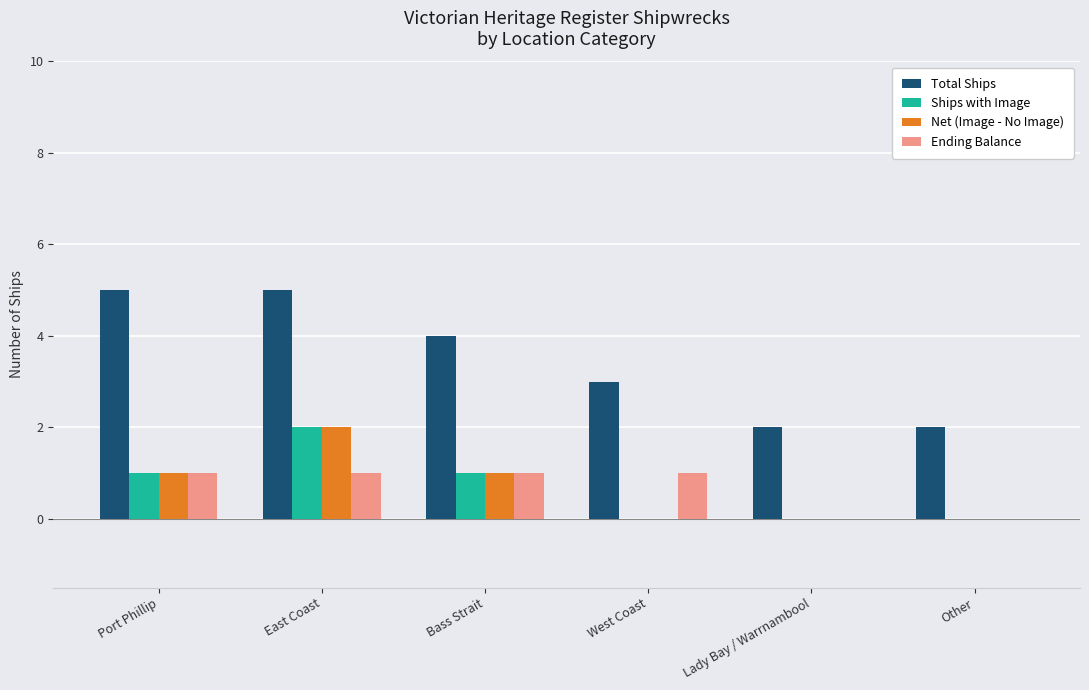

What are all the series names shown in the legend?

Total Ships, Ships with Image, Net (Image - No Image), Ending Balance